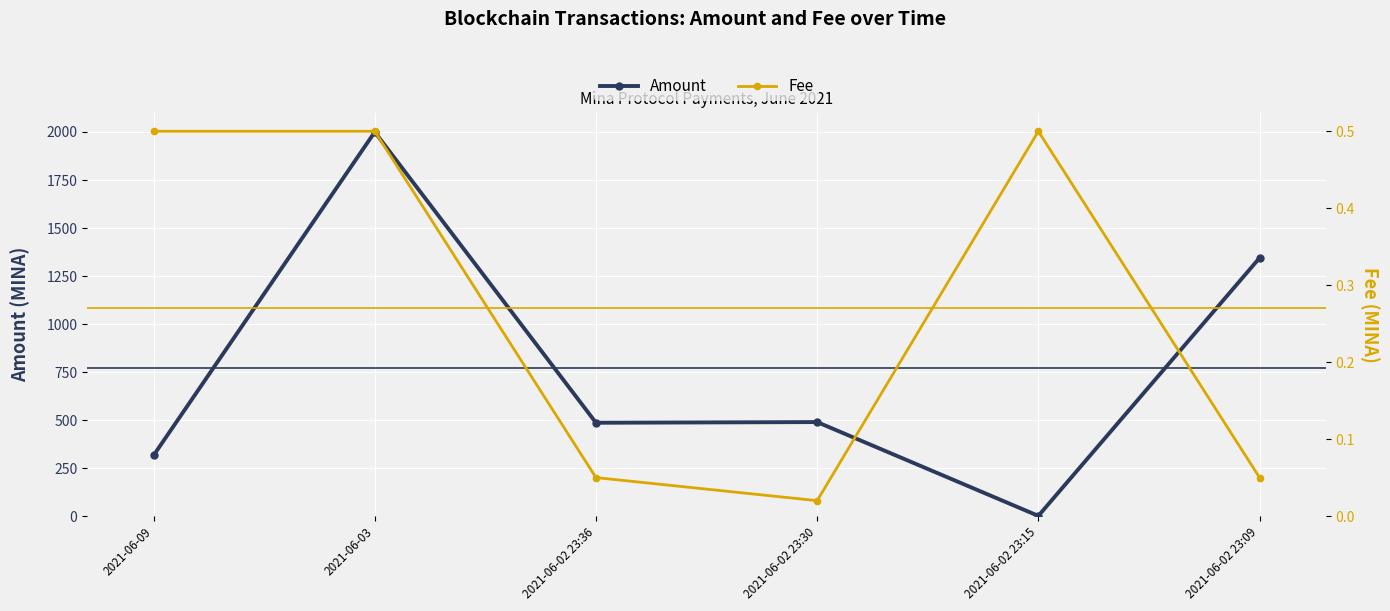

At how many categories does at least one series exceed 1369?

1